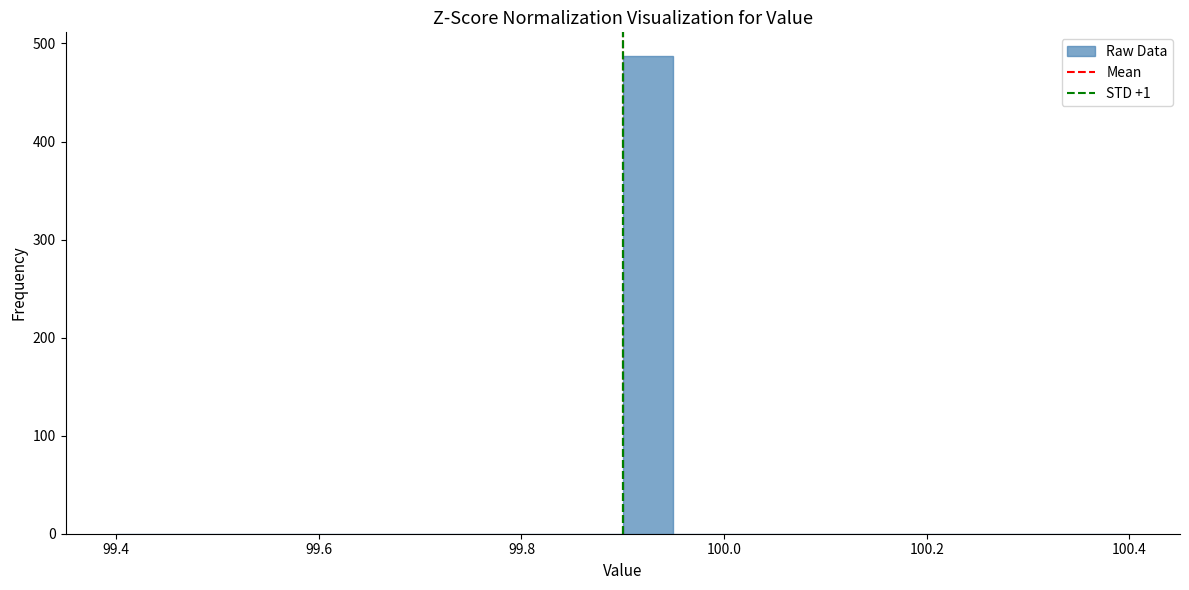

Around what value on the x-axis is the tallest bar? Give the approximate position of its centre, as read against the axis.

99.92